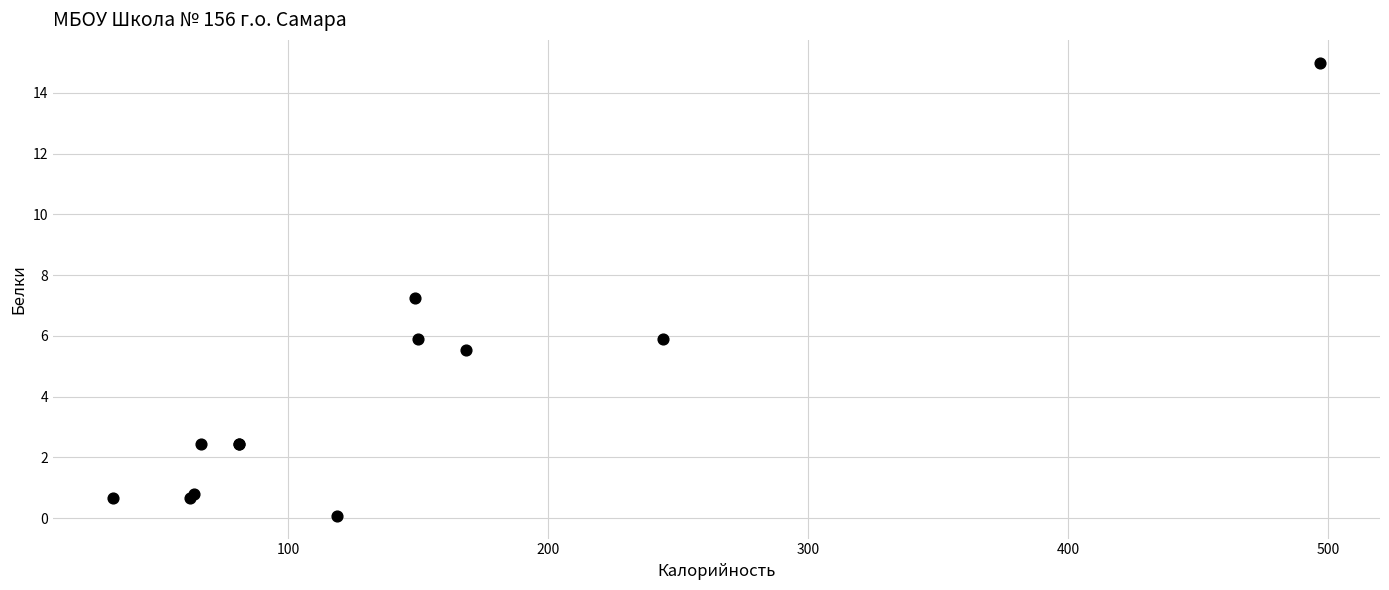

What Y value in the scatter plot is closest to 7?

7.2